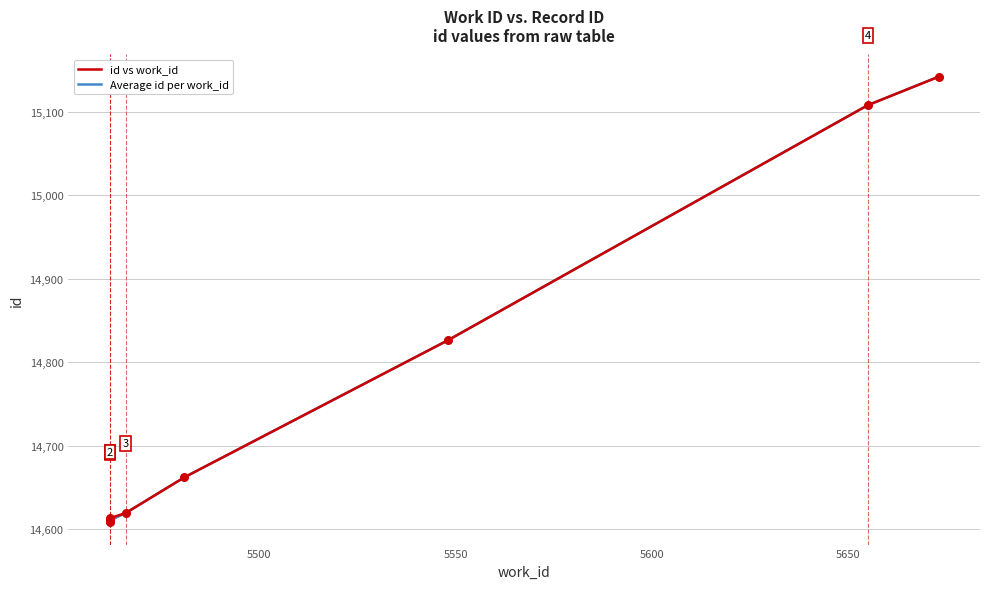

Approximately how many times larger is the value at 5655 compared to 5548?

1.0